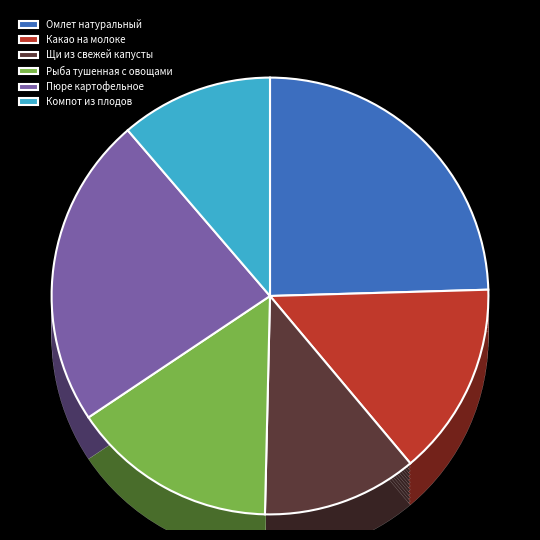

What is the total percentage of Какао на молоке and Рыба тушенная с овощами?

29.6%